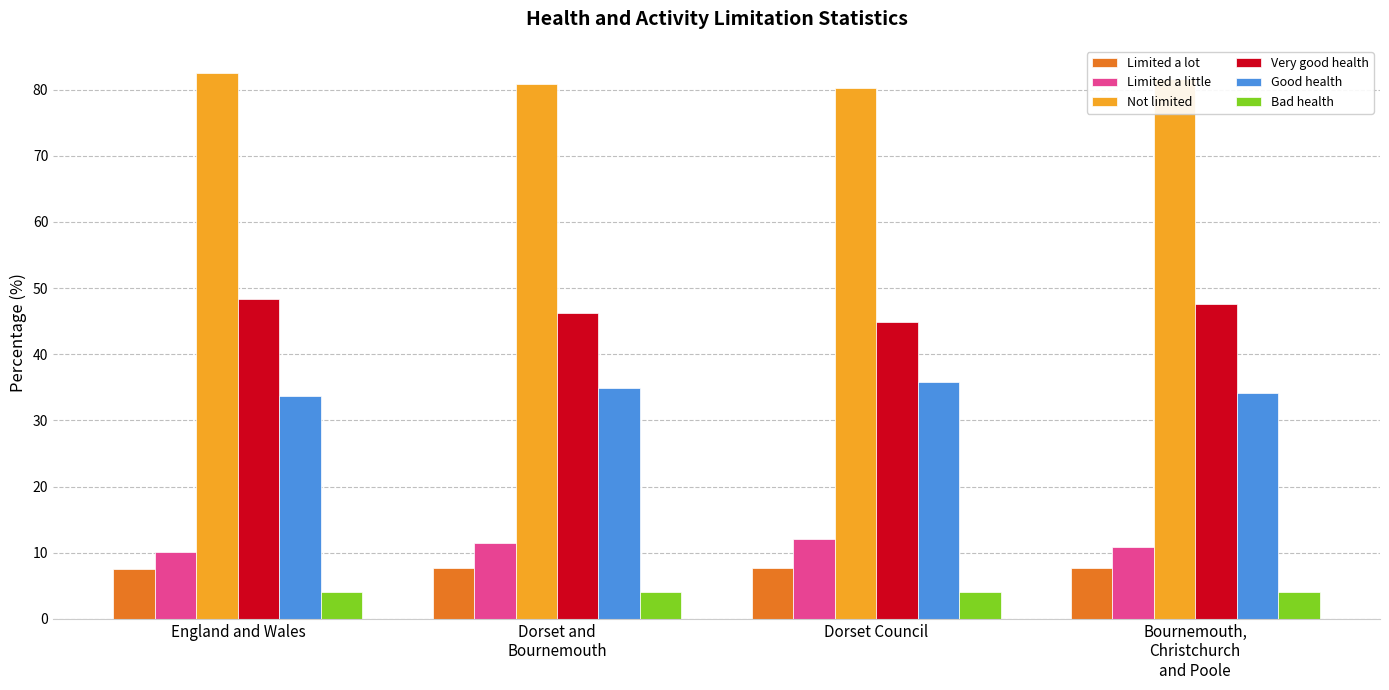

What is the difference between the second highest and minimum values in the Very good health series?

2.7